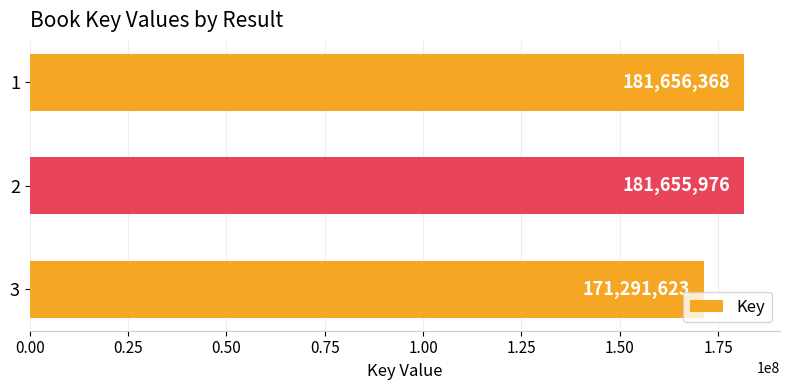

What is the ratio of the value at 2 to the value at 1?

1.0